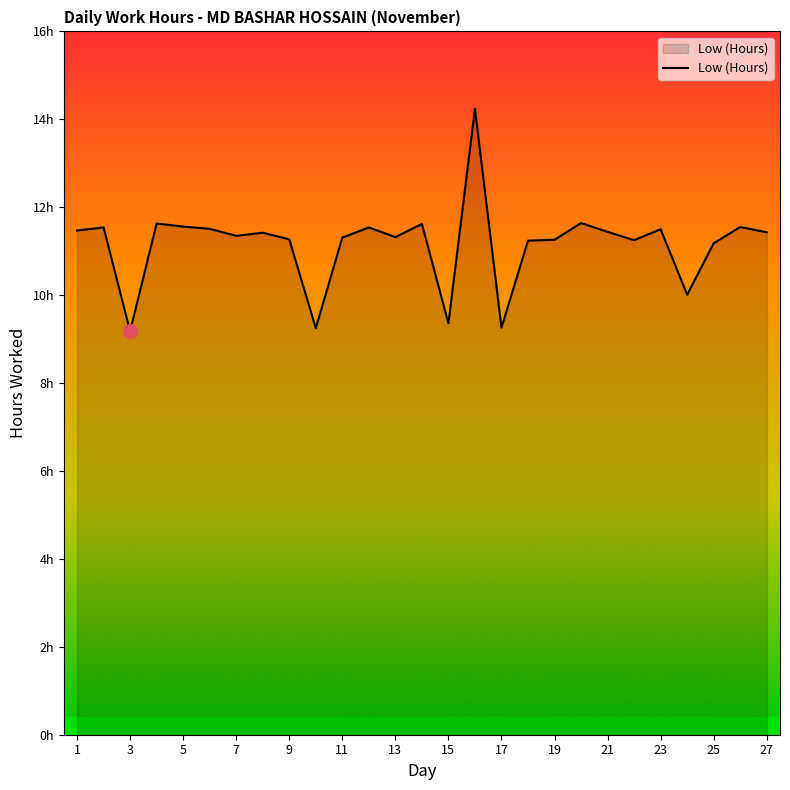

What is the maximum value shown in the chart?

14.2